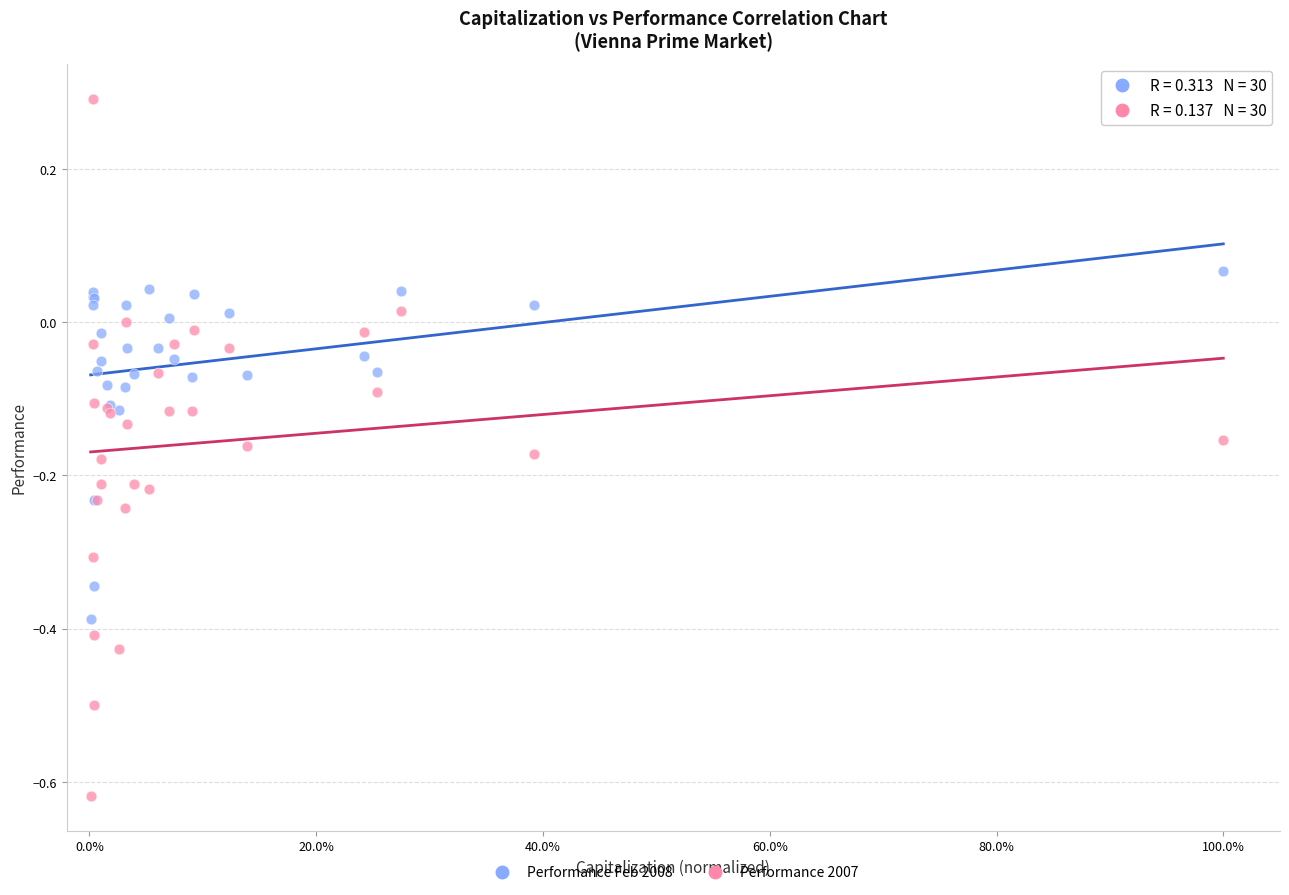

Which series contains the lowest Y value?

Performance 2007